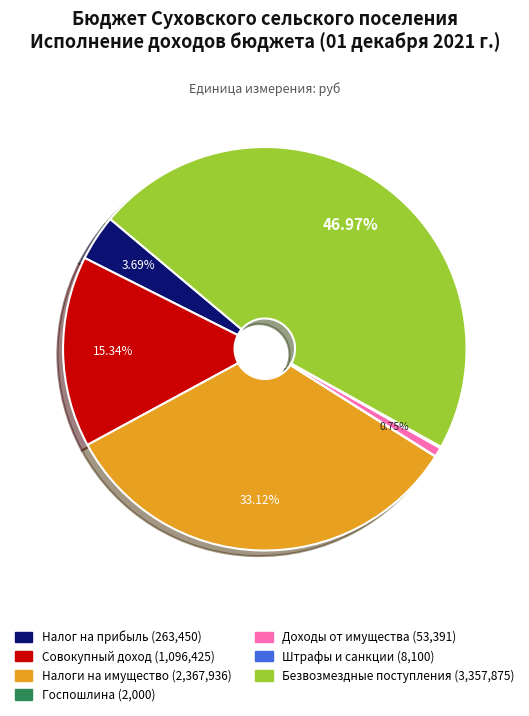

Is there a majority slice in this chart?

No